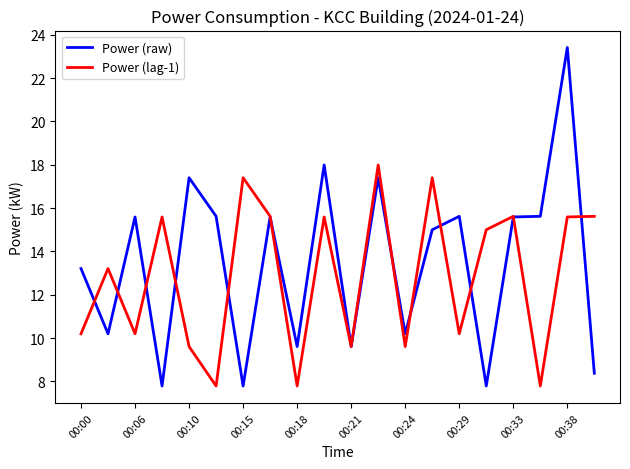

Which series has the largest range (max minus min)?

Power (raw)